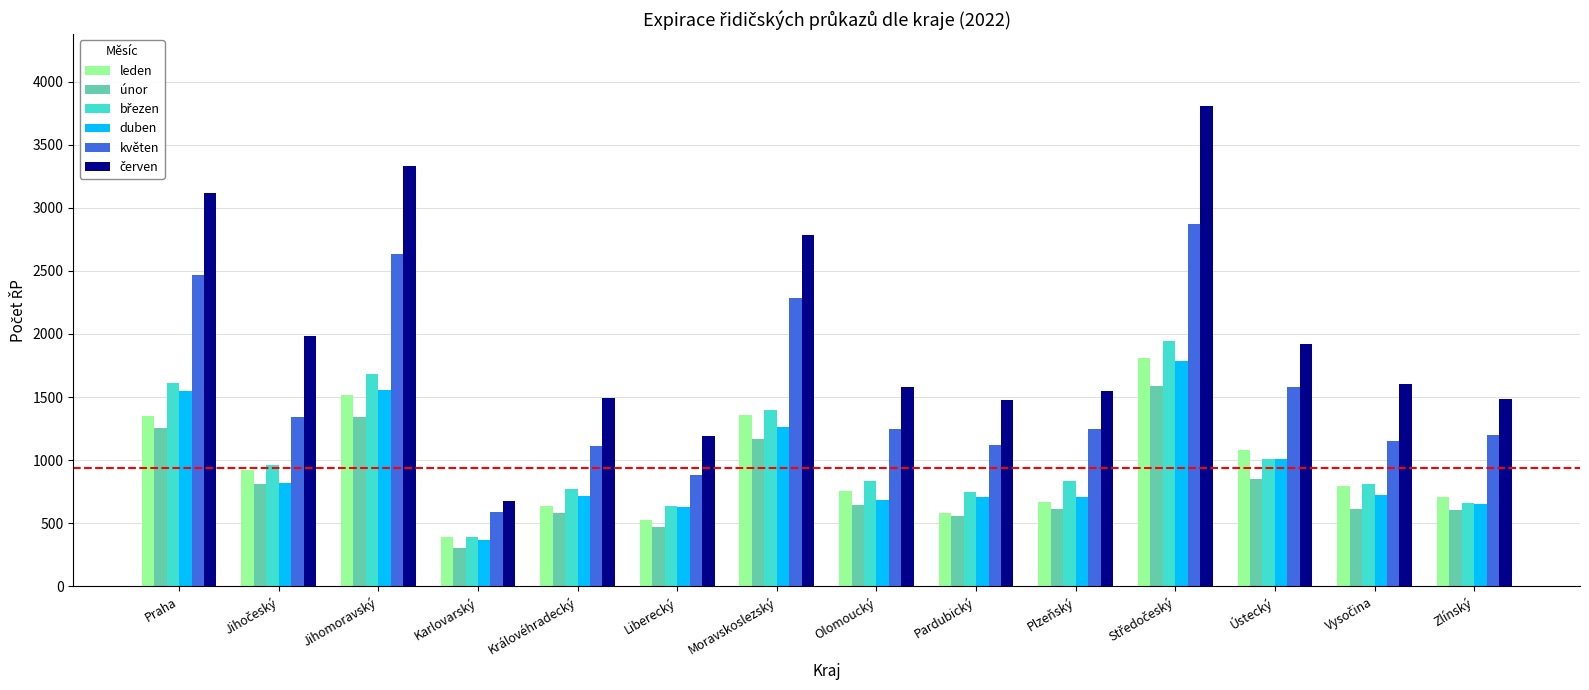

What is the minimum value for leden?

390